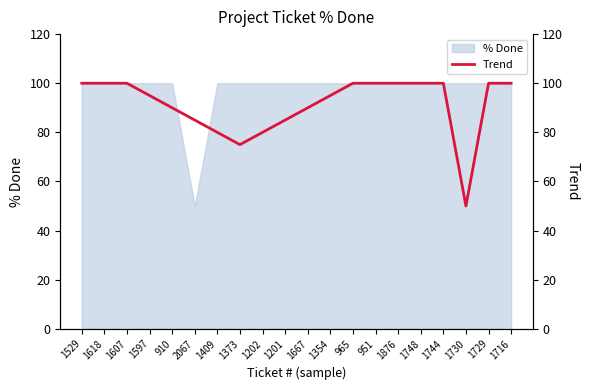

Is it true that the value at 1667 is 90?

True